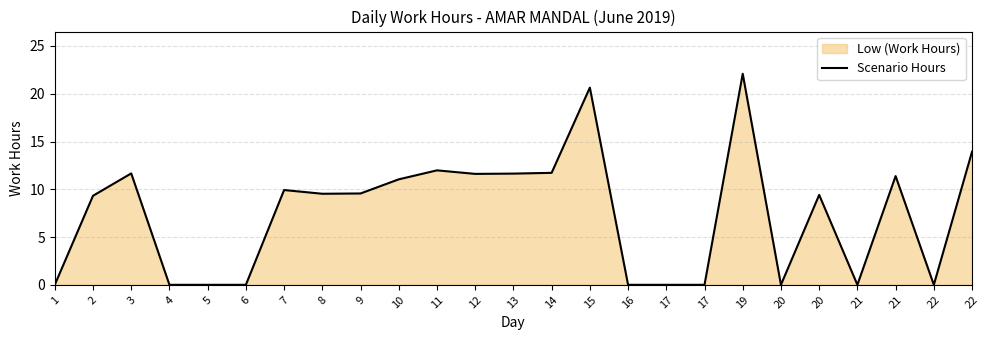

At which category does the data reach its first local valley?

8